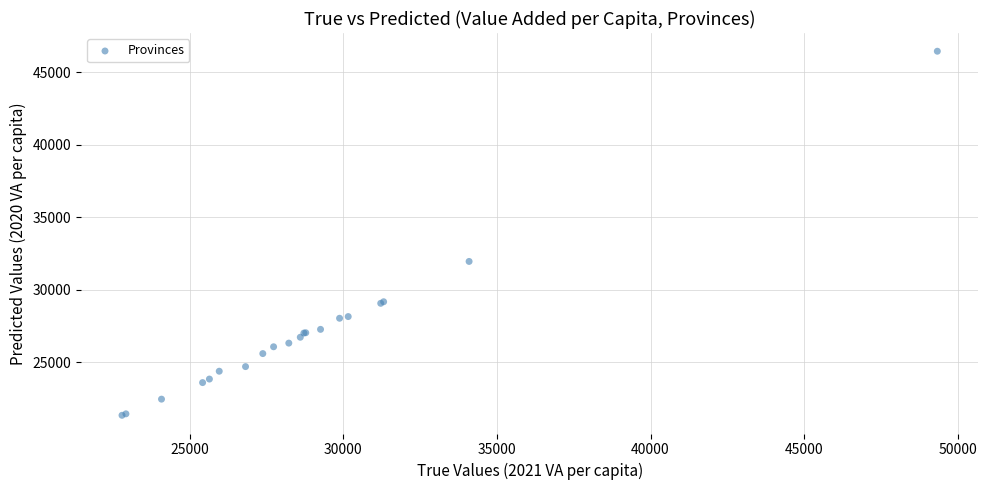

What Y value in the scatter plot is closest to 33899?

31959.3